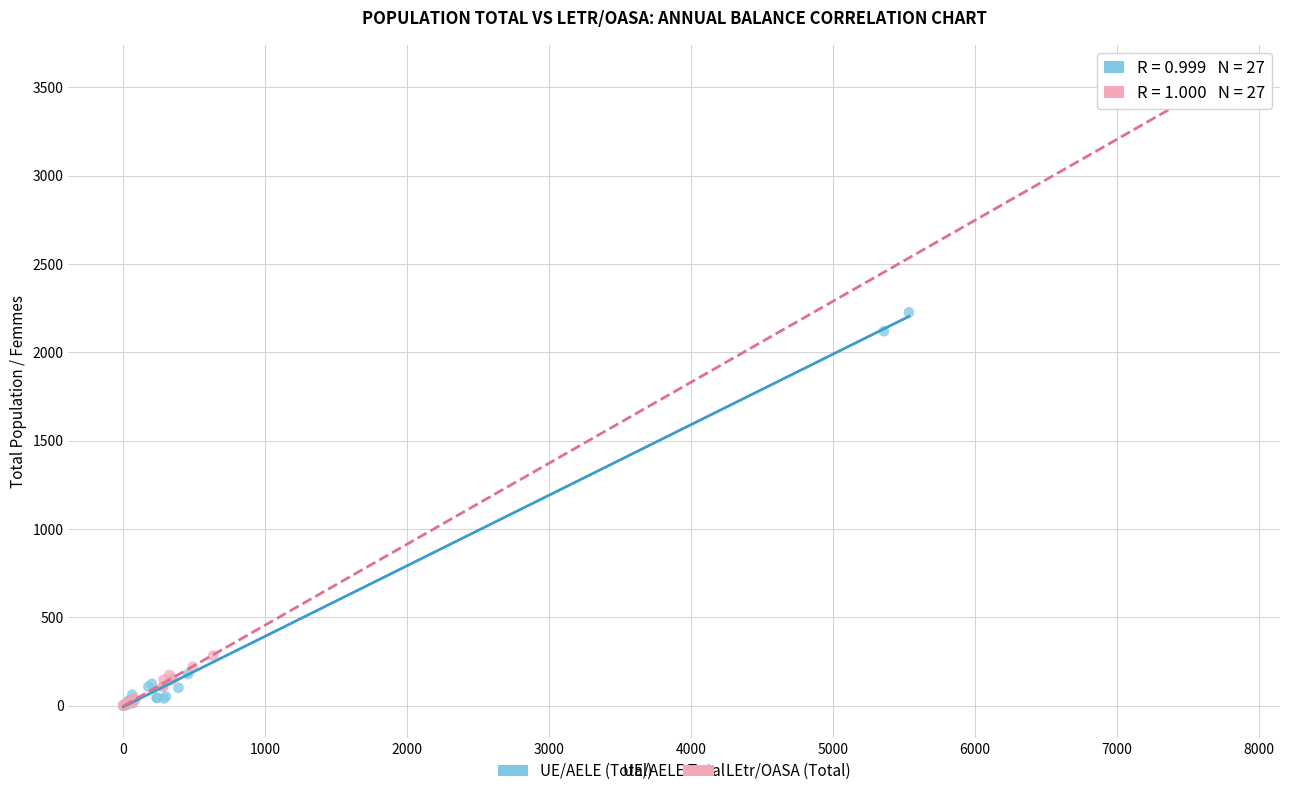

Which series reaches the maximum Y coordinate?

LEtr/OASA (Total)